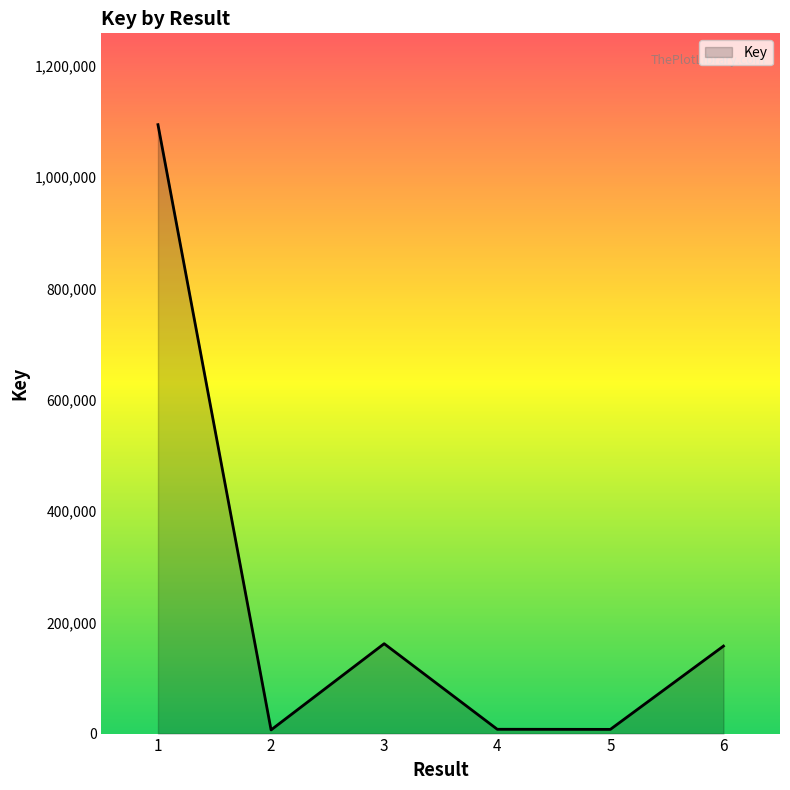

At which label does the data first exceed 157251?

1